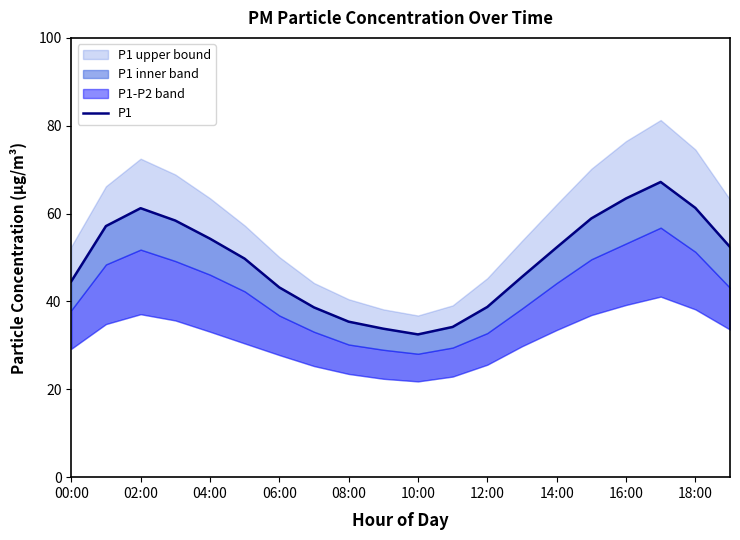

What is the difference between the values at 15 and 12:00?

15.7